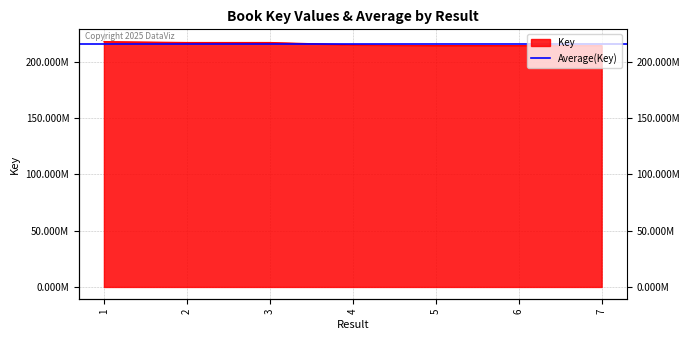

Reading right to left, extract all data points from this chart.

214608903	214607880	214690207	215302648	217397086	217396862	218168372